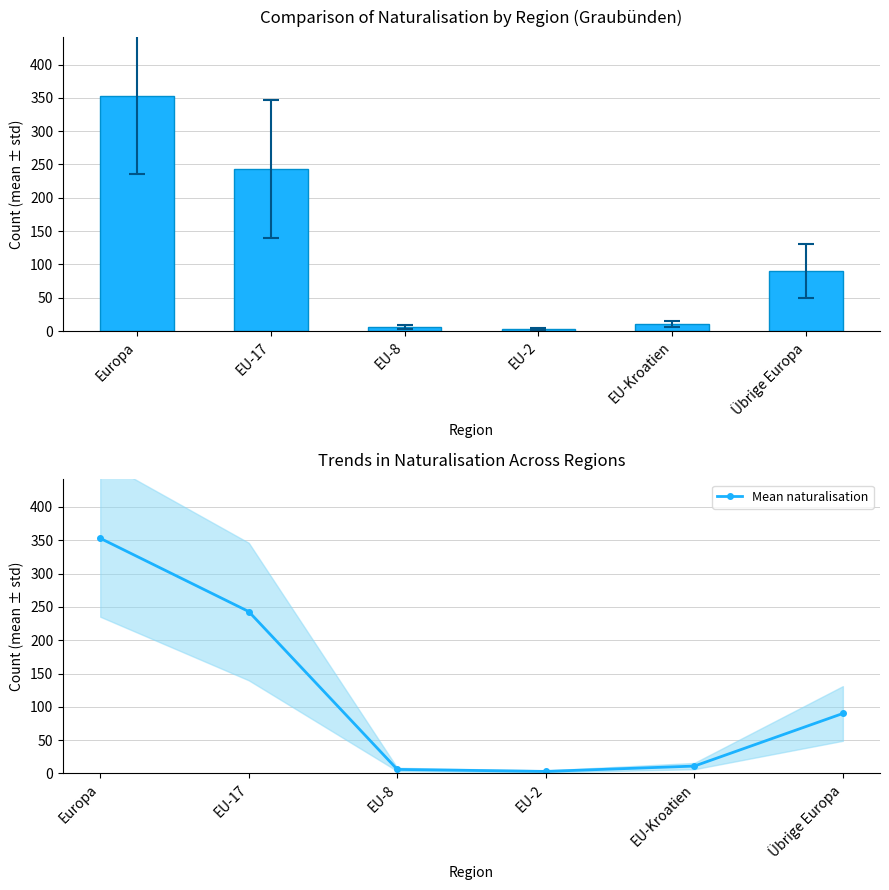

Reading right to left, list all the values displayed in this chart.

Total Erwerb: 90	11	3	6	243	353
Mean naturalisation: 90	11	3	6	243	353